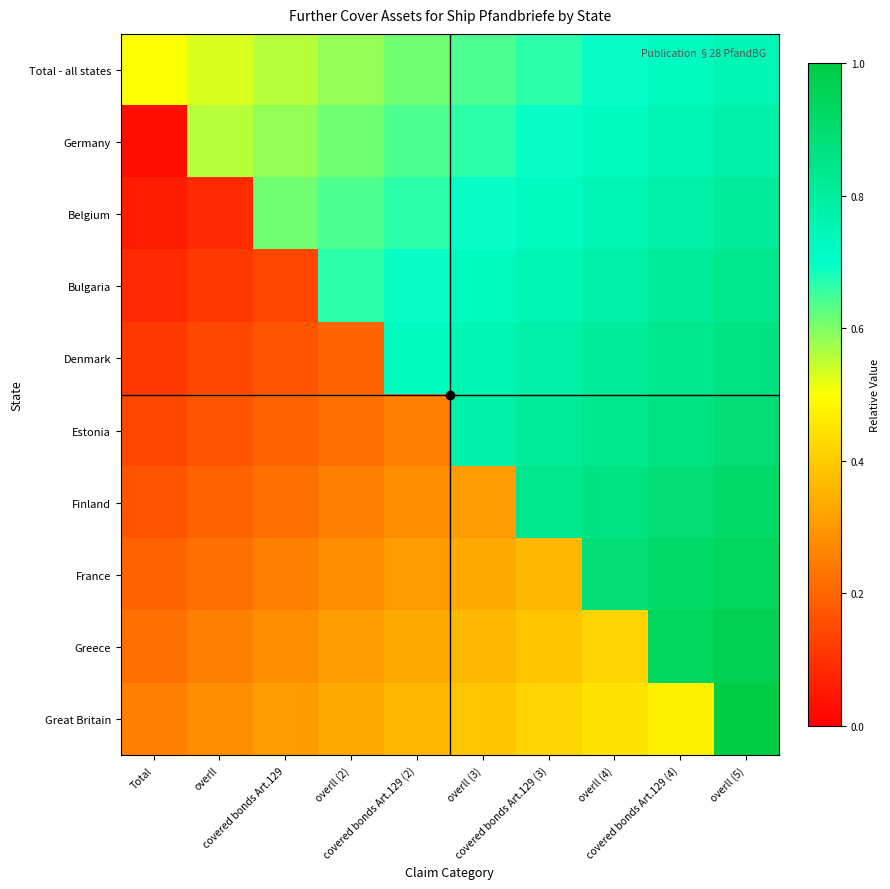

At overll (2), list the series in order from largest to smallest.

Bulgaria, Belgium, Germany, Total - all states, Great Britain, Greece, France, Finland, Estonia, Denmark